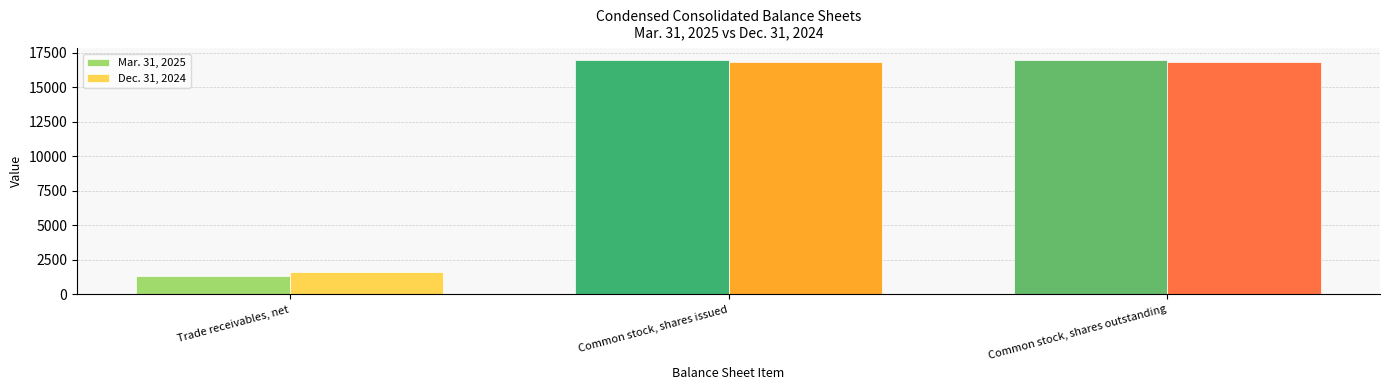

What is the total value across all series at Common stock, shares outstanding?

33785